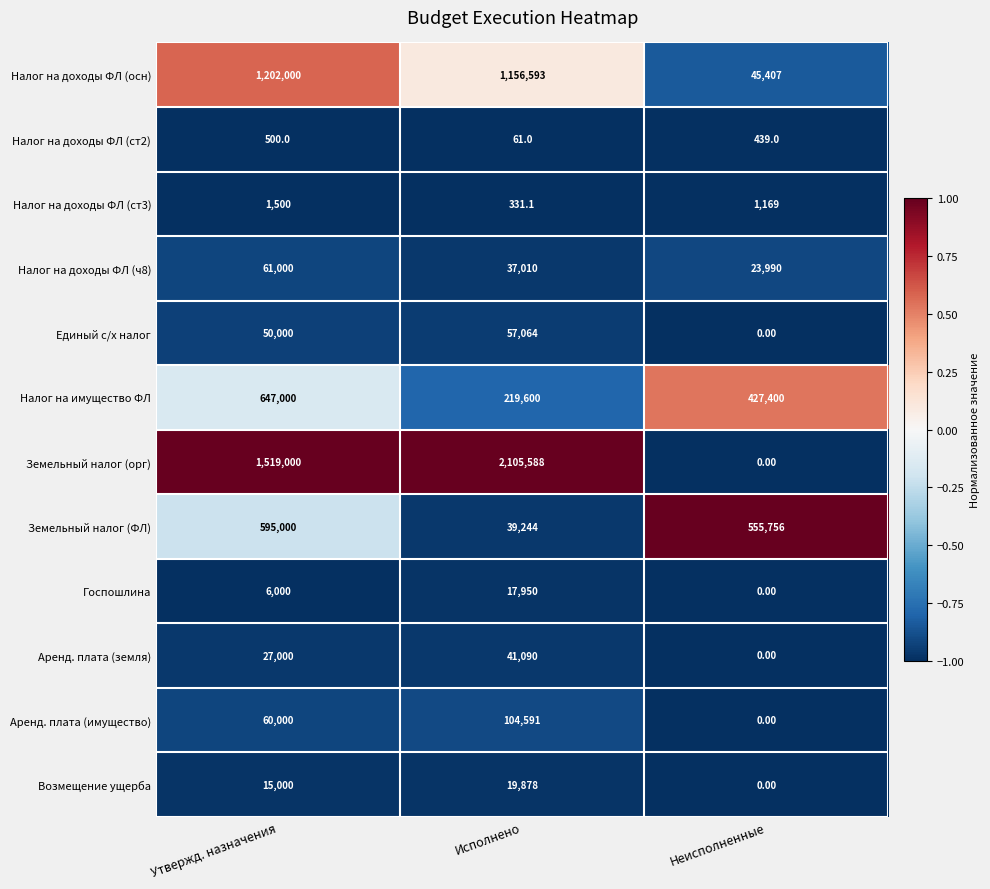

Which series has the largest total across all categories?

Земельный налог (орг)